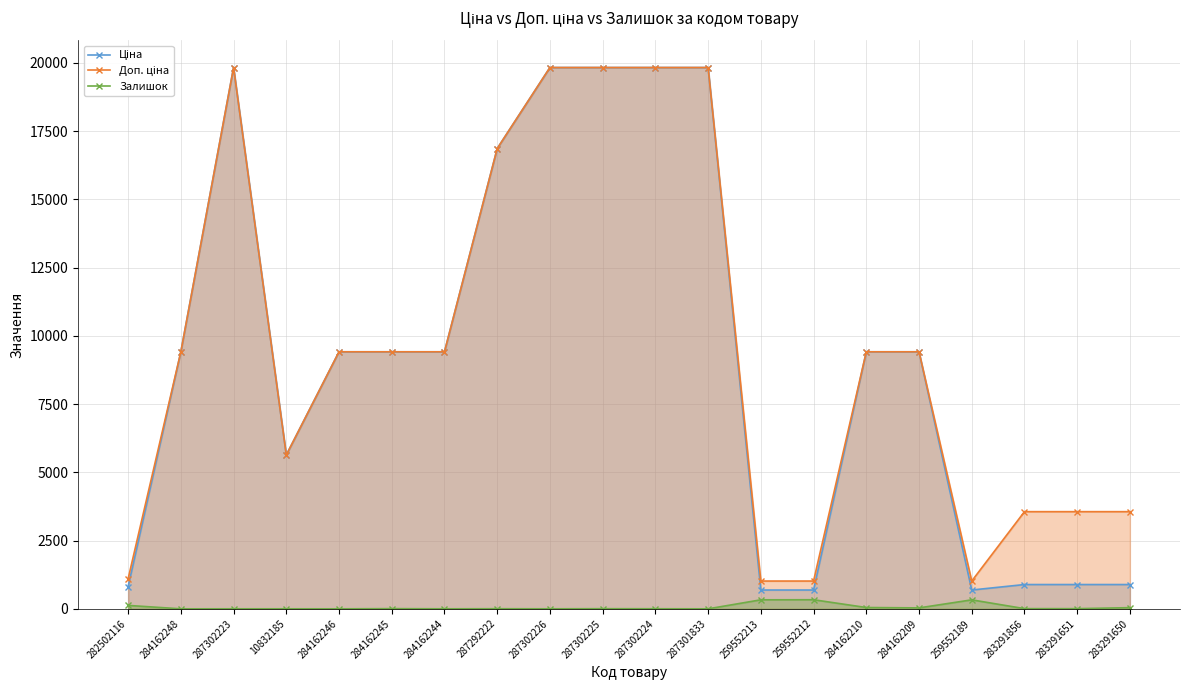

Where is Залишок nearest to the value 166?

282502116